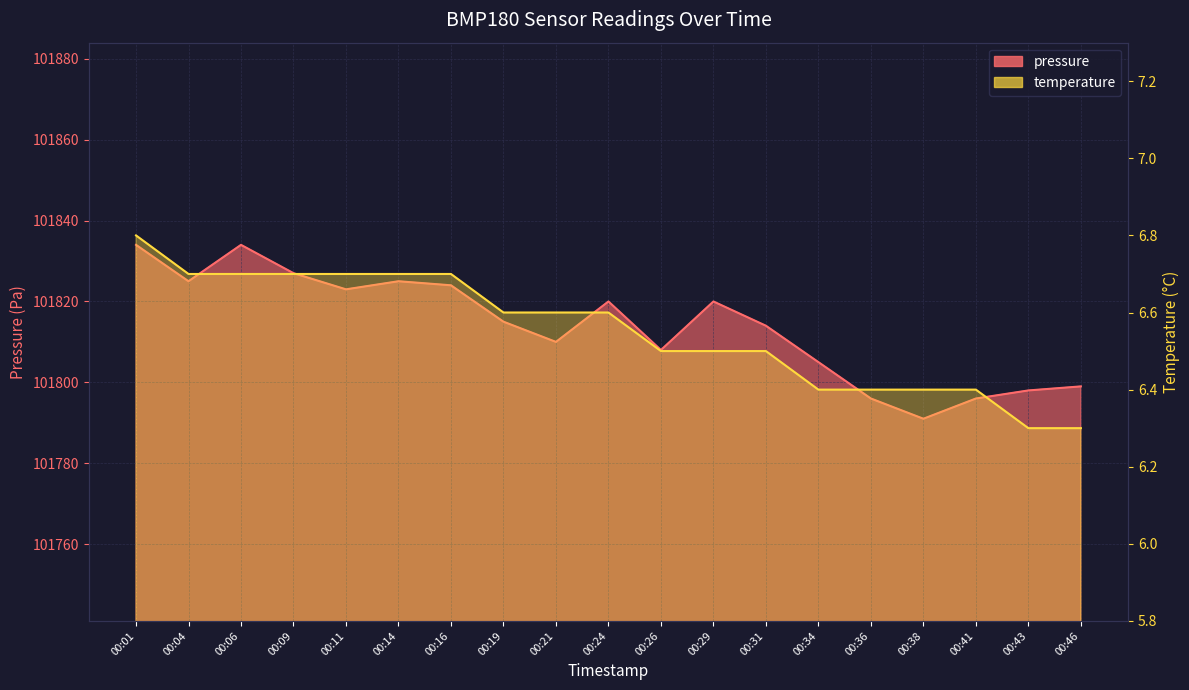

Reading left to right, transcribe all the data shown in this chart.

pressure: 00:01=101834.0	00:04=101825.0	00:06=101834.0	00:09=101827.0	00:11=101823.0	00:14=101825.0	00:16=101824.0	00:19=101815.0	00:21=101810.0	00:24=101820.0	00:26=101808.0	00:29=101820.0	00:31=101814.0	00:34=101805.0	00:36=101796.0	00:38=101791.0	00:41=101796.0	00:43=101798.0	00:46=101799.0
temperature: 00:01=6.8	00:04=6.7	00:06=6.7	00:09=6.7	00:11=6.7	00:14=6.7	00:16=6.7	00:19=6.6	00:21=6.6	00:24=6.6	00:26=6.5	00:29=6.5	00:31=6.5	00:34=6.4	00:36=6.4	00:38=6.4	00:41=6.4	00:43=6.3	00:46=6.3